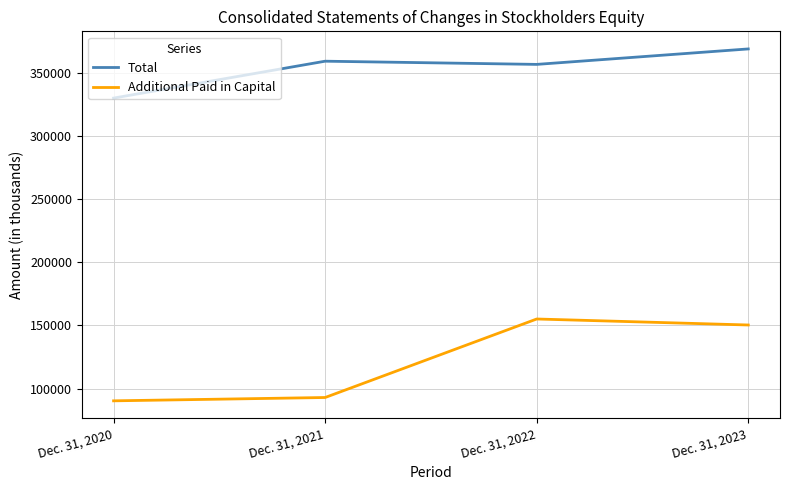

What is the difference between the Total values at Dec. 31, 2021 and Dec. 31, 2022?

2531